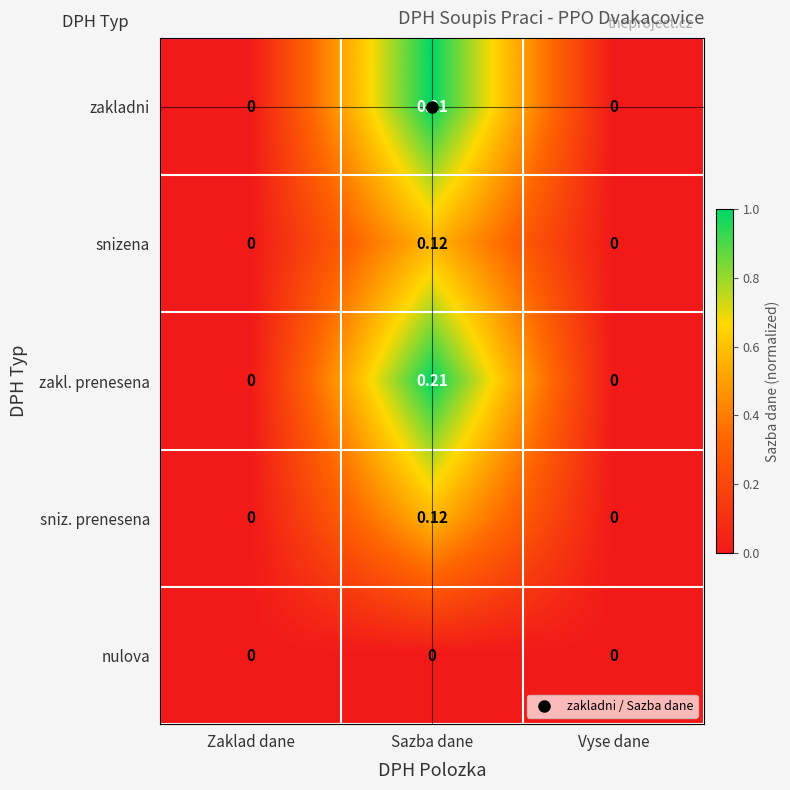

At which category is the sum across all series the highest?

Sazba dane